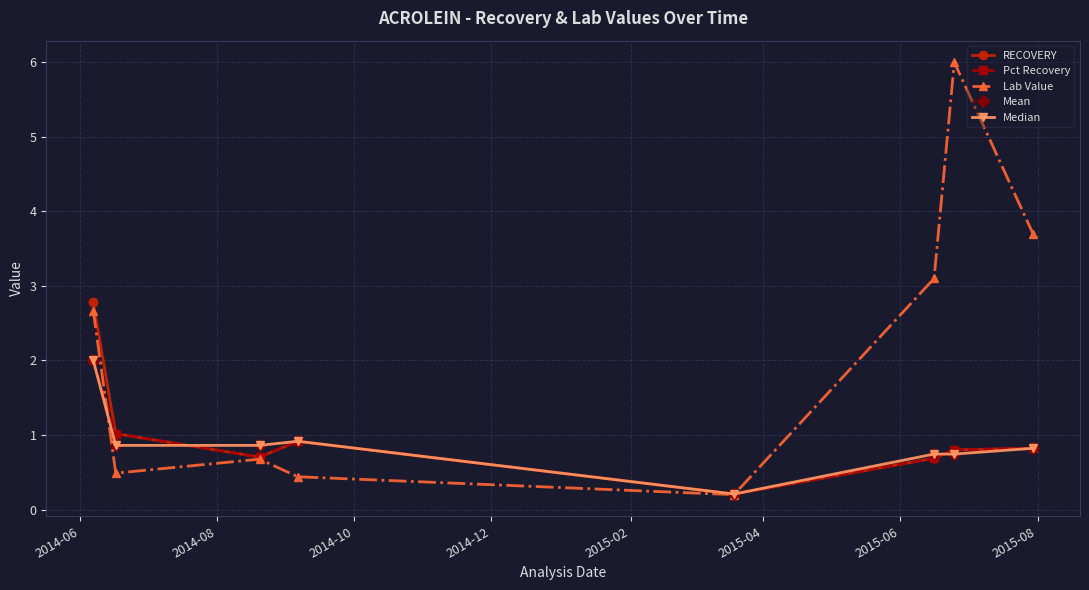

Does the chart have visible grid lines?

Yes